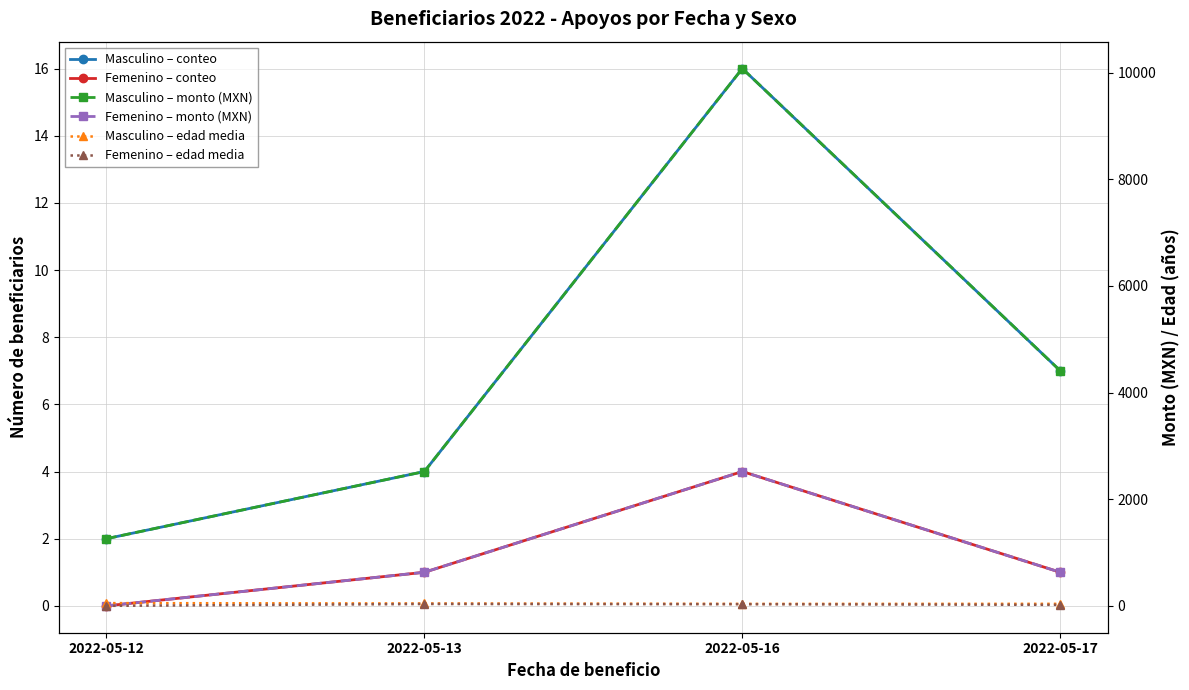

True or false: Femenino – conteo and Femenino – edad media cross at least once.

False